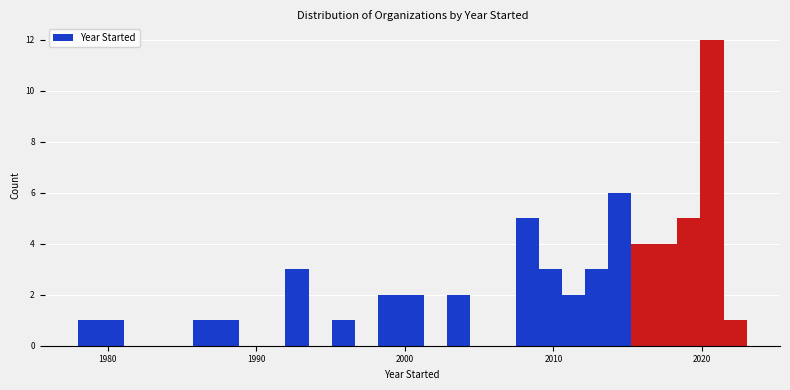

Read against the x-axis, roughly where is the centre of the tallest bar?

2021